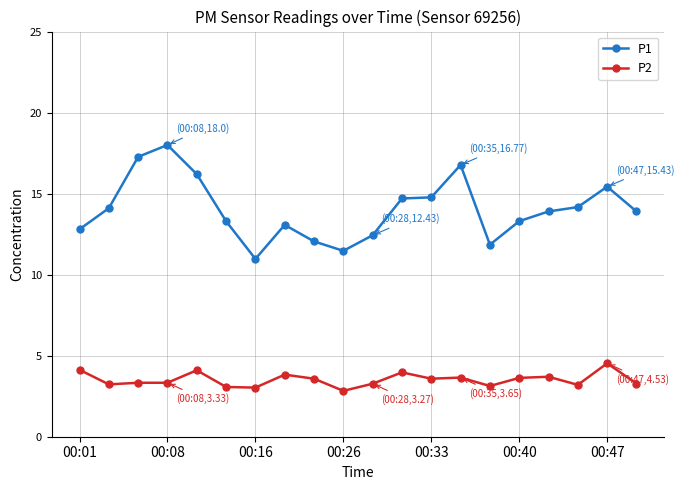

True or false: P1 and P2 cross at least once.

False